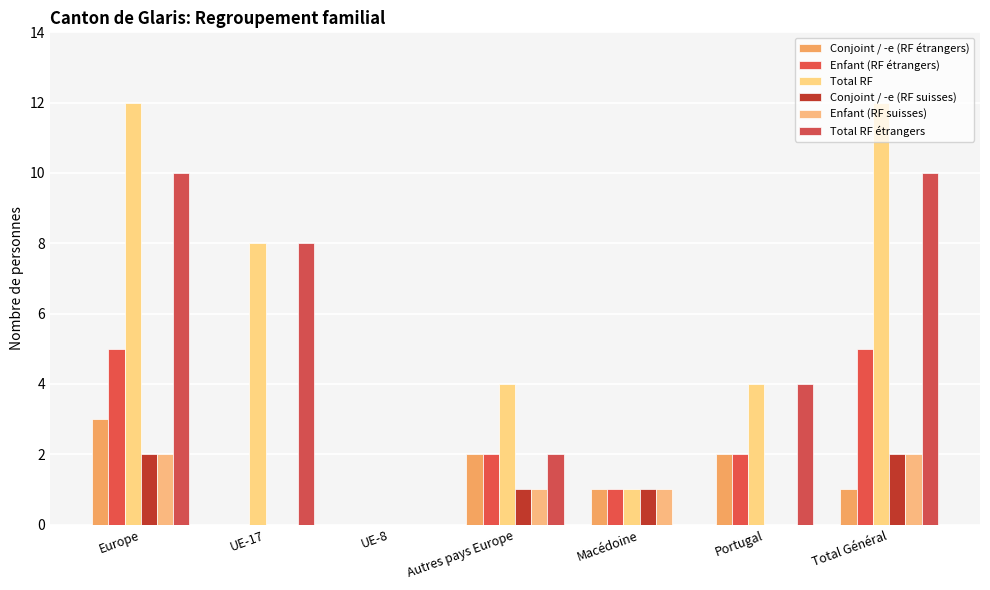

Reading left to right, extract all data points from this chart.

Conjoint / -e (RF étrangers): Europe=3	UE-17=0	UE-8=0	Autres pays Europe=2	Macédoine=1	Portugal=2	Total Général=1
Enfant (RF étrangers): Europe=5	UE-17=0	UE-8=0	Autres pays Europe=2	Macédoine=1	Portugal=2	Total Général=5
Total RF: Europe=12	UE-17=8	UE-8=0	Autres pays Europe=4	Macédoine=1	Portugal=4	Total Général=12
Conjoint / -e (RF suisses): Europe=2	UE-17=0	UE-8=0	Autres pays Europe=1	Macédoine=1	Portugal=0	Total Général=2
Enfant (RF suisses): Europe=2	UE-17=0	UE-8=0	Autres pays Europe=1	Macédoine=1	Portugal=0	Total Général=2
Total RF étrangers: Europe=10	UE-17=8	UE-8=0	Autres pays Europe=2	Macédoine=0	Portugal=4	Total Général=10